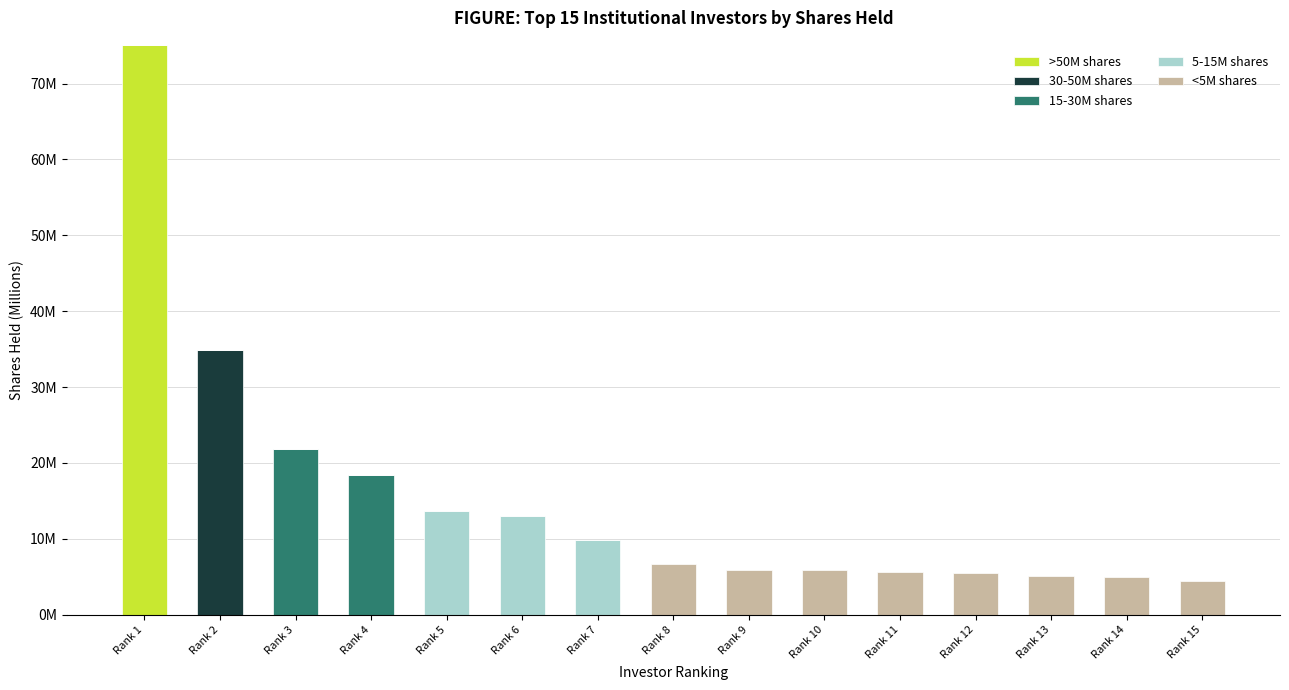

Are the bars horizontal?

No